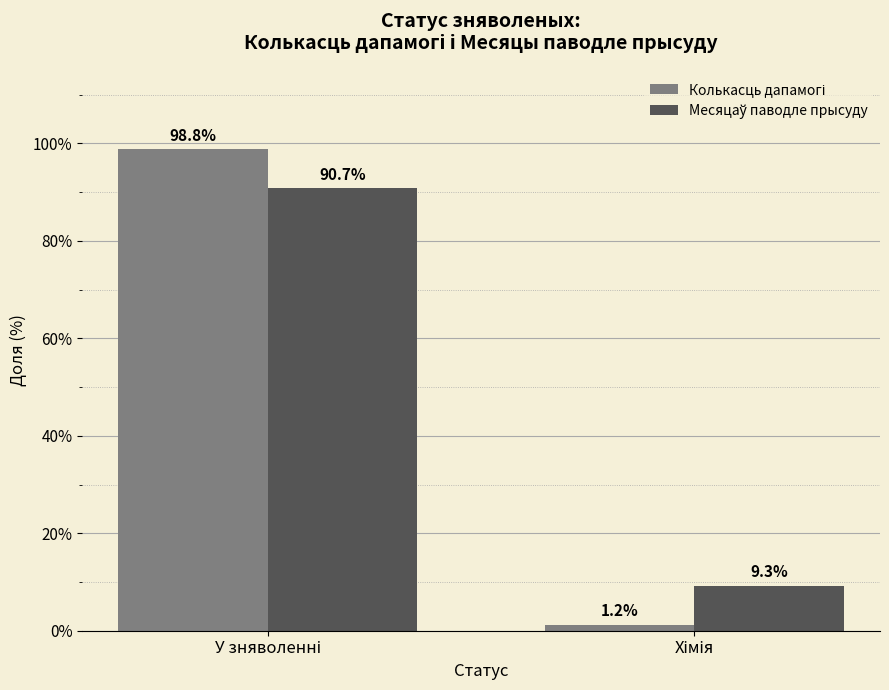

What is the greatest value displayed?

98.8